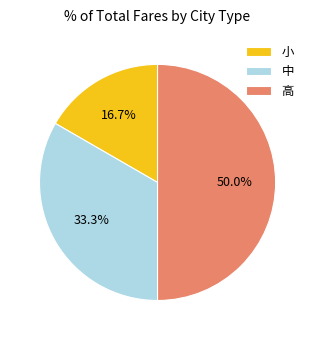

What percentage is the 高 slice, to the nearest percent?

50%